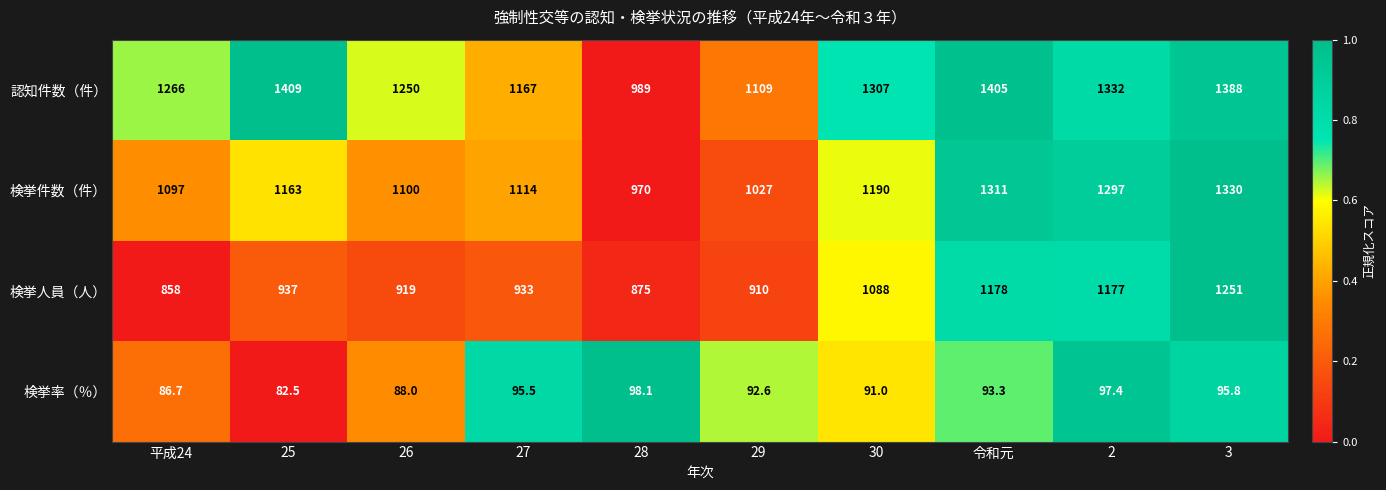

Where is 検挙率（％） nearest to the value 90?

30